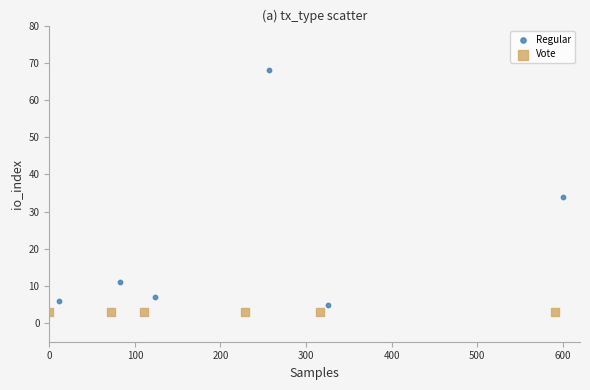

Which series contains the highest Y value?

Regular